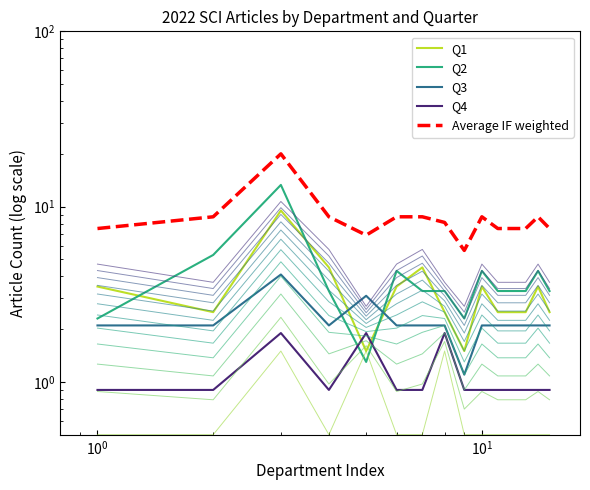

What are all the series names shown in the legend?

Q1, Q2, Q3, Q4, Average IF weighted